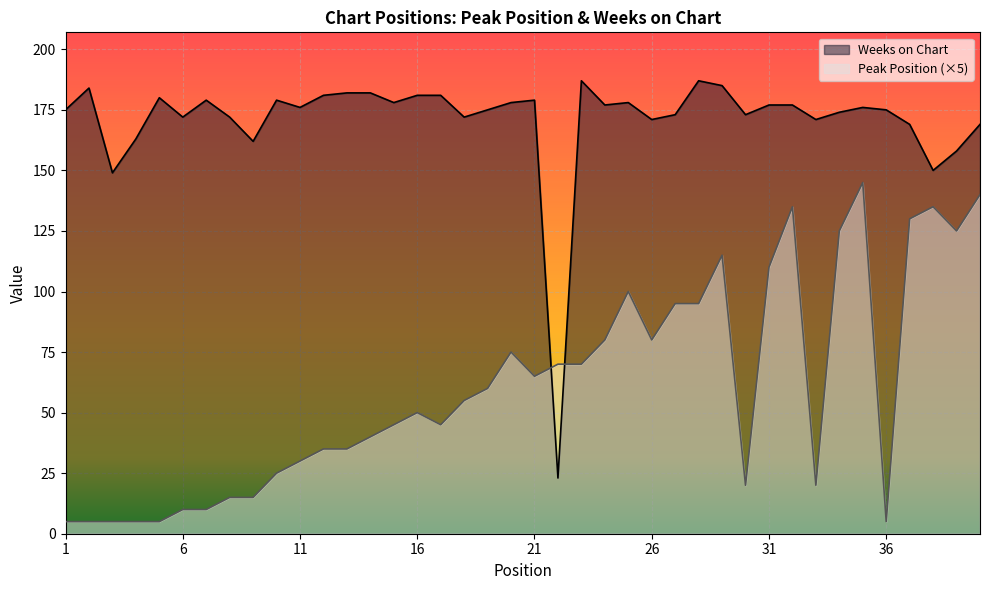

The value of Peak Position at 15 is 24. True or false?

False